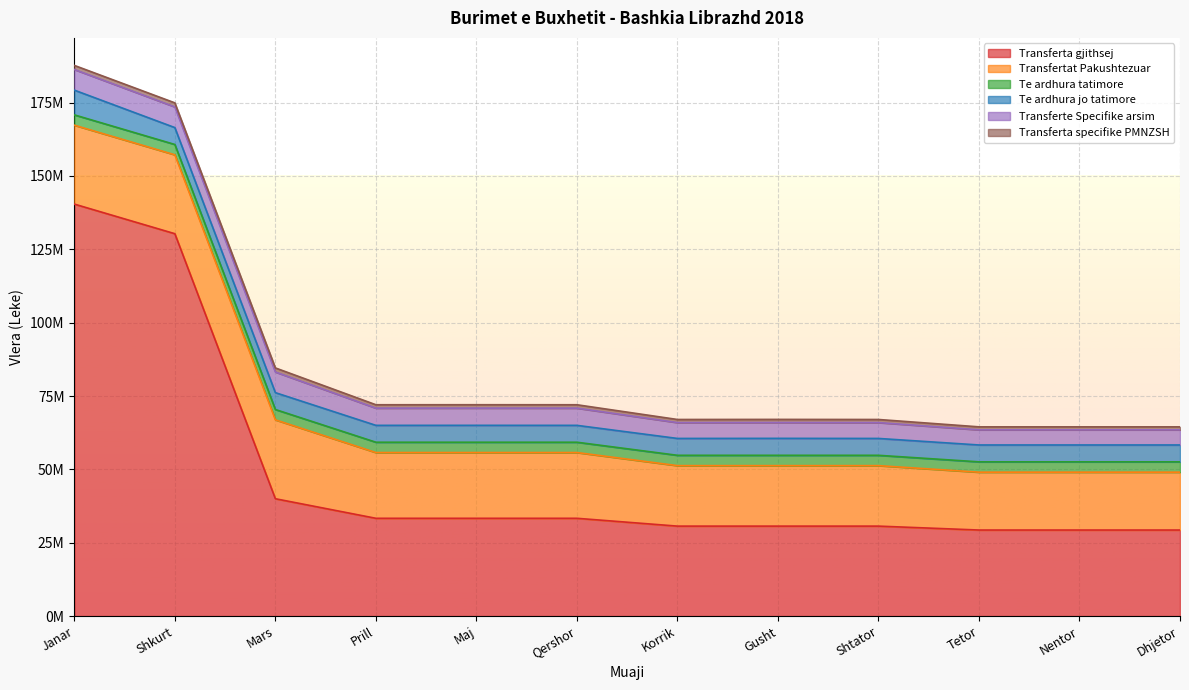

The value of Transferta specifike PMNZSH at Qershor is 1154239. True or false?

True